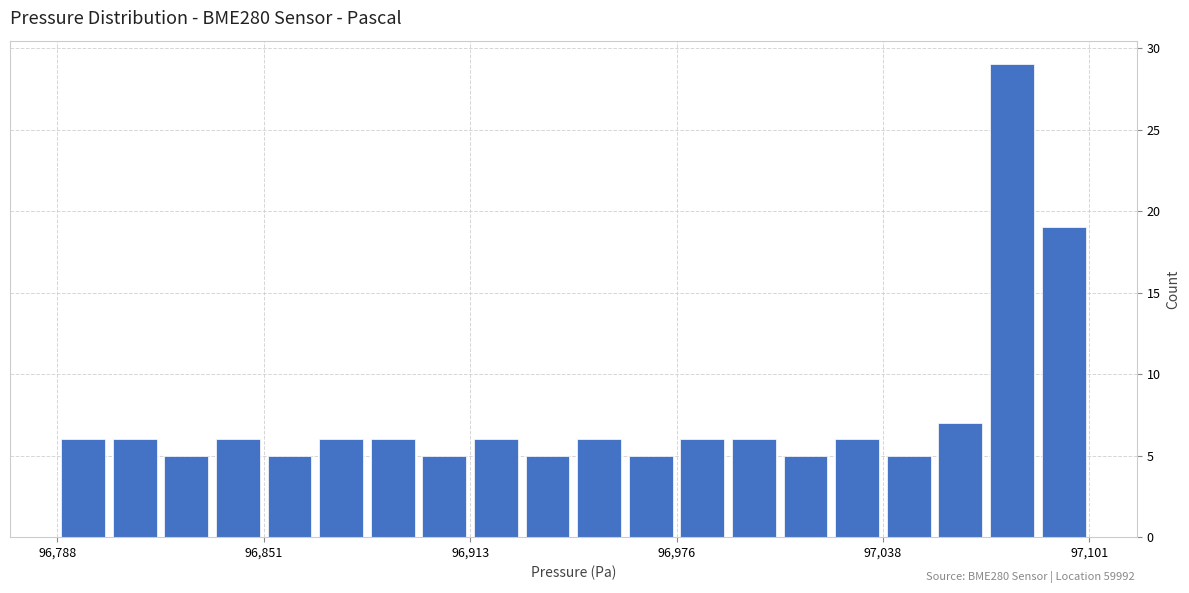

Around what value on the x-axis is the tallest bar? Give the approximate position of its centre, as read against the axis.

97080